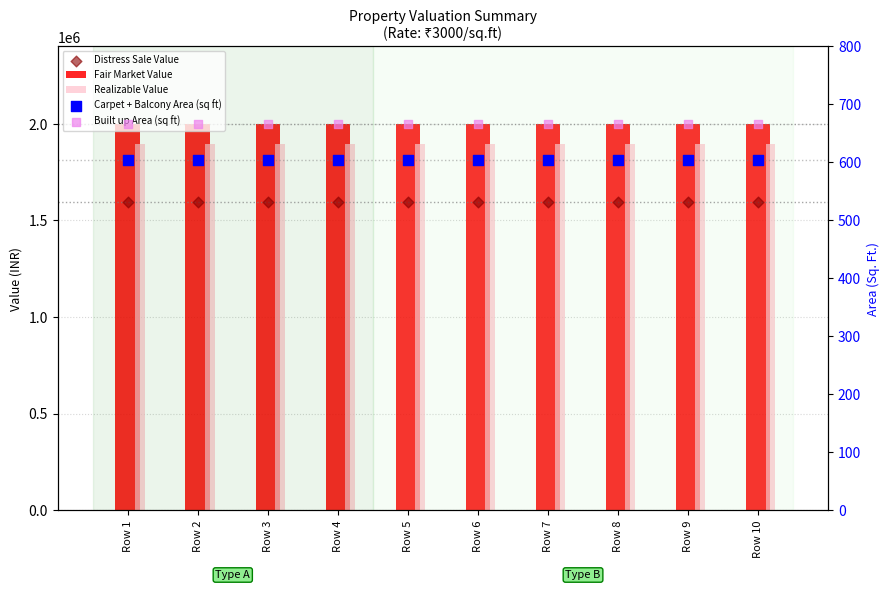

At how many categories does at least one series exceed 1112388?

10